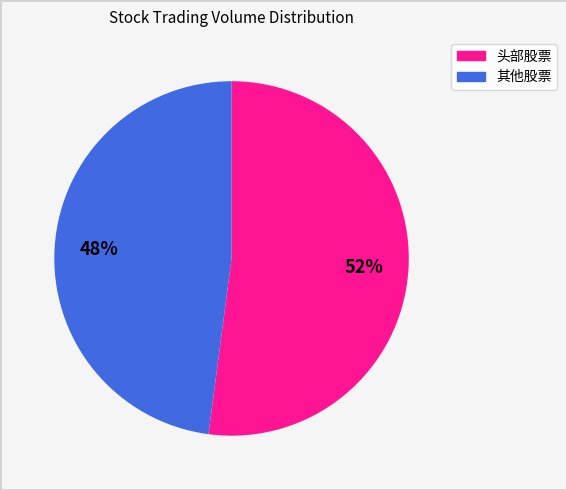

Count the number of slices in the pie.

2